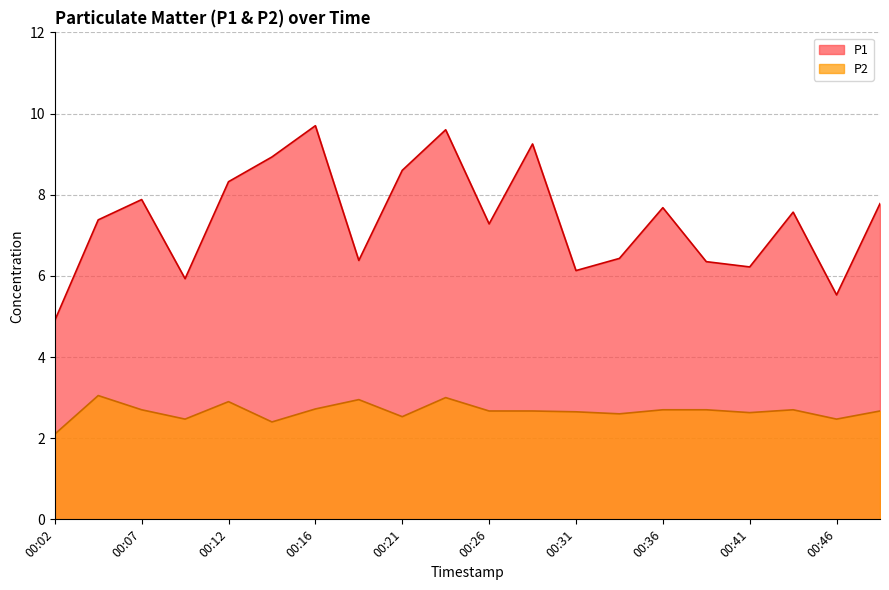

Reading right to left, what are all the values shown in this chart?

P1: 00:48=7.8	00:46=5.5	00:43=7.6	00:41=6.2	00:38=6.3	00:36=7.7	00:34=6.4	00:31=6.1	00:29=9.2	00:26=7.3	00:24=9.6	00:21=8.6	00:19=6.4	00:16=9.7	00:14=8.9	00:12=8.3	00:09=5.9	00:07=7.9	00:04=7.4	00:02=4.9
P2: 00:48=2.7	00:46=2.5	00:43=2.7	00:41=2.6	00:38=2.7	00:36=2.7	00:34=2.6	00:31=2.6	00:29=2.7	00:26=2.7	00:24=3.0	00:21=2.5	00:19=3.0	00:16=2.7	00:14=2.4	00:12=2.9	00:09=2.5	00:07=2.7	00:04=3.0	00:02=2.1